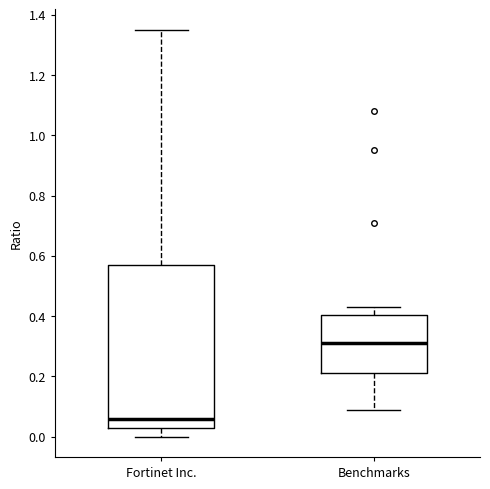

Where does the upper whisker of the box for Benchmarks end on the y-axis? The values are not printed on the chart, so give them approximately, as read against the axis.

0.44